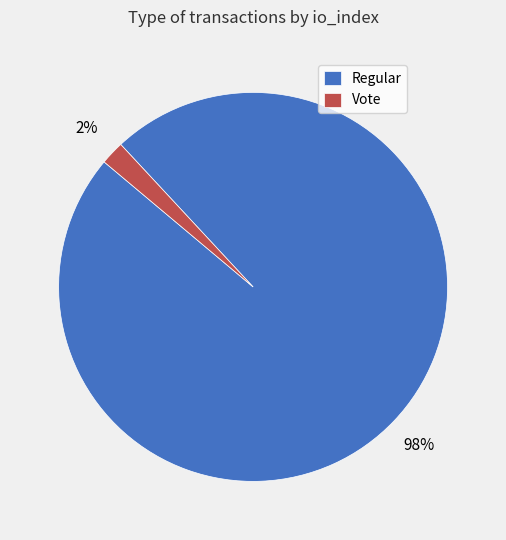

Rank the categories by value from lowest to highest.

Vote, Regular